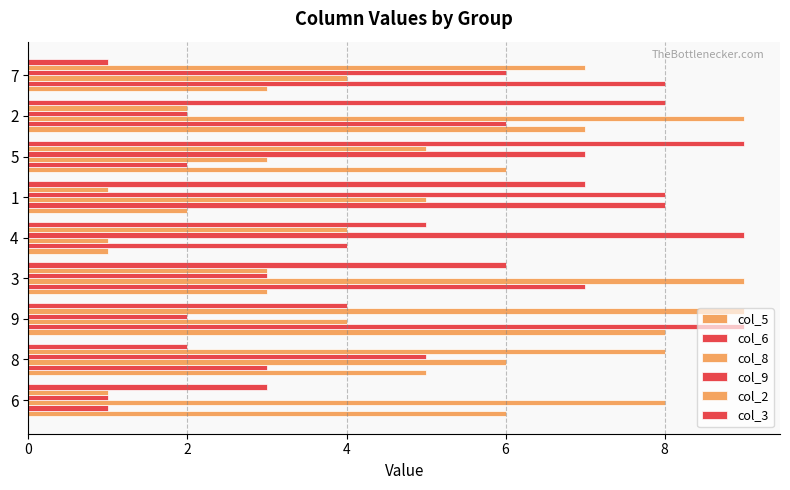

Which series has the largest total across all categories?

col_8